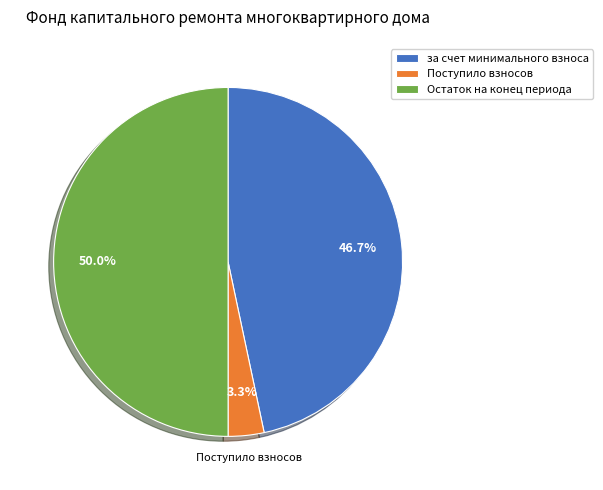

Is за счет минимального взноса the majority of the pie?

No